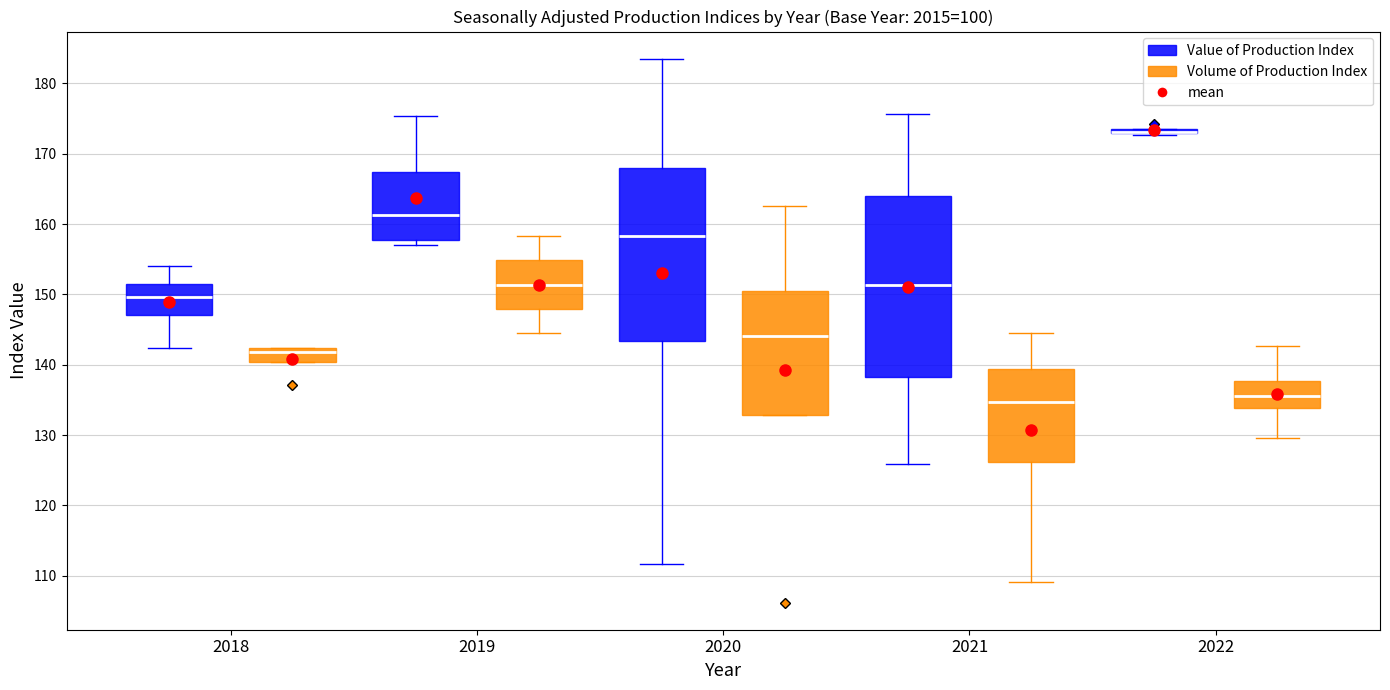

Comparing the boxes themselves (not the whiskers), which one is the tallest?

2021 (Value of Production Index)